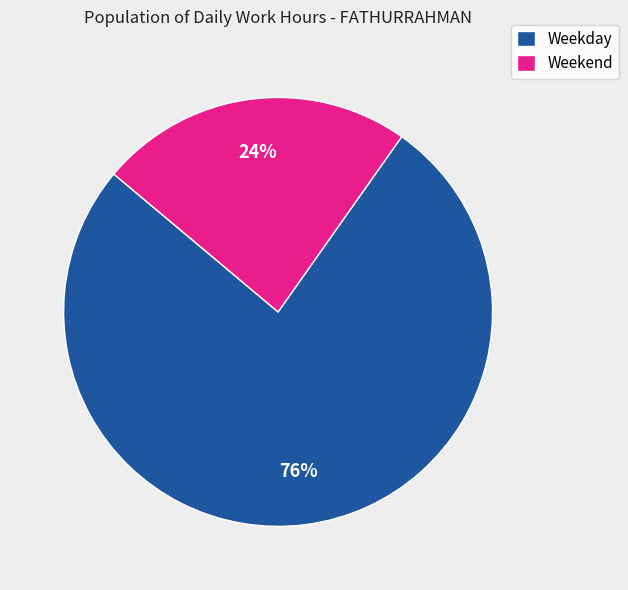

True or false: Weekday accounts for 90% of the total.

False